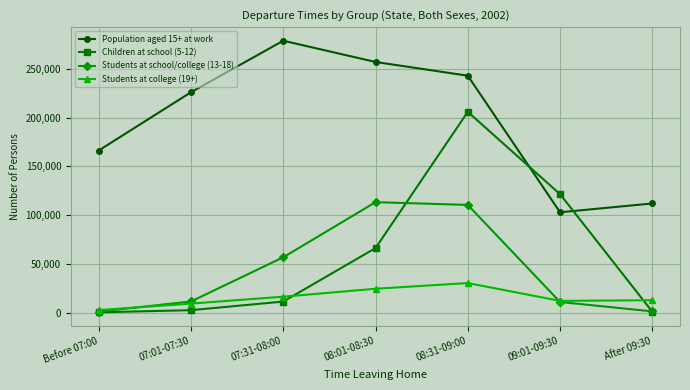

How many interior local peaks does the Population aged 15+ at work series have?

1